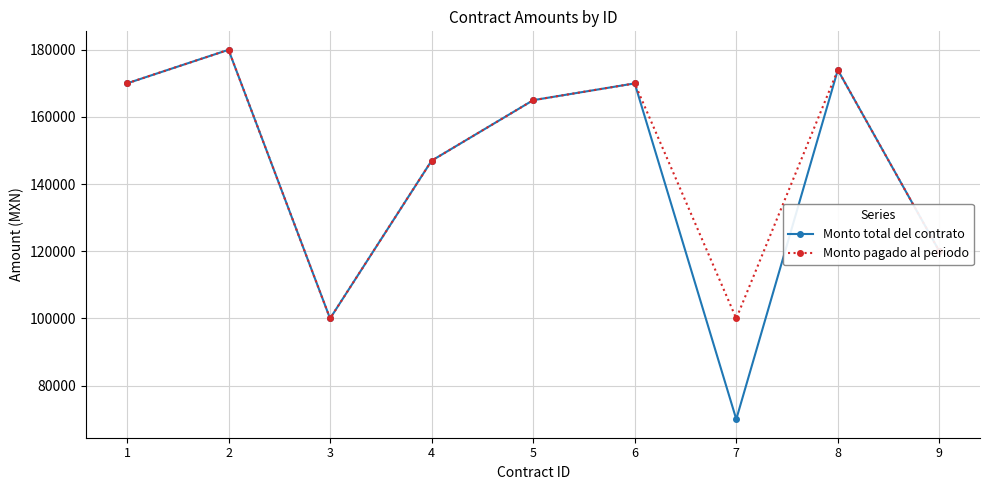

What is the lowest value of the Monto total del contrato series?

70000